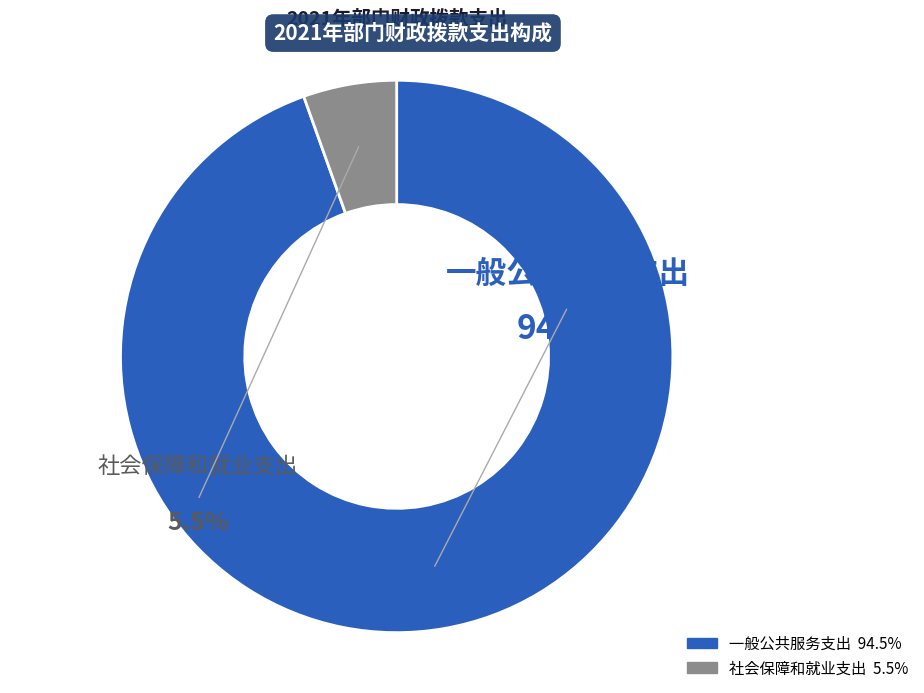

The 一般公共服务支出 slice represents 95% of the pie. True or false?

True